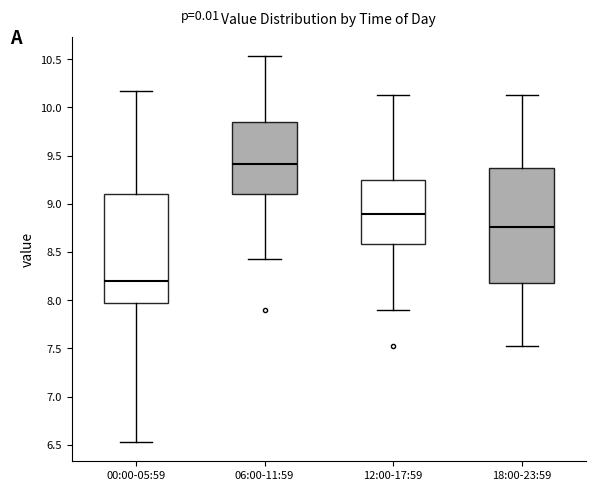

Reading left to right, read every box against the y-axis: the position of its median line, the range the box covers, and the ends of its whiskers. The values are not printed on the chart, so give them approximately, as read against the axis.

00:00-05:59: median 8.20, box 8.00 to 9.10, whiskers 6.55 to 10.15
06:00-11:59: median 9.40, box 9.10 to 9.85, whiskers 8.45 to 10.55
12:00-17:59: median 8.90, box 8.60 to 9.25, whiskers 7.90 to 10.15
18:00-23:59: median 8.75, box 8.20 to 9.35, whiskers 7.55 to 10.15